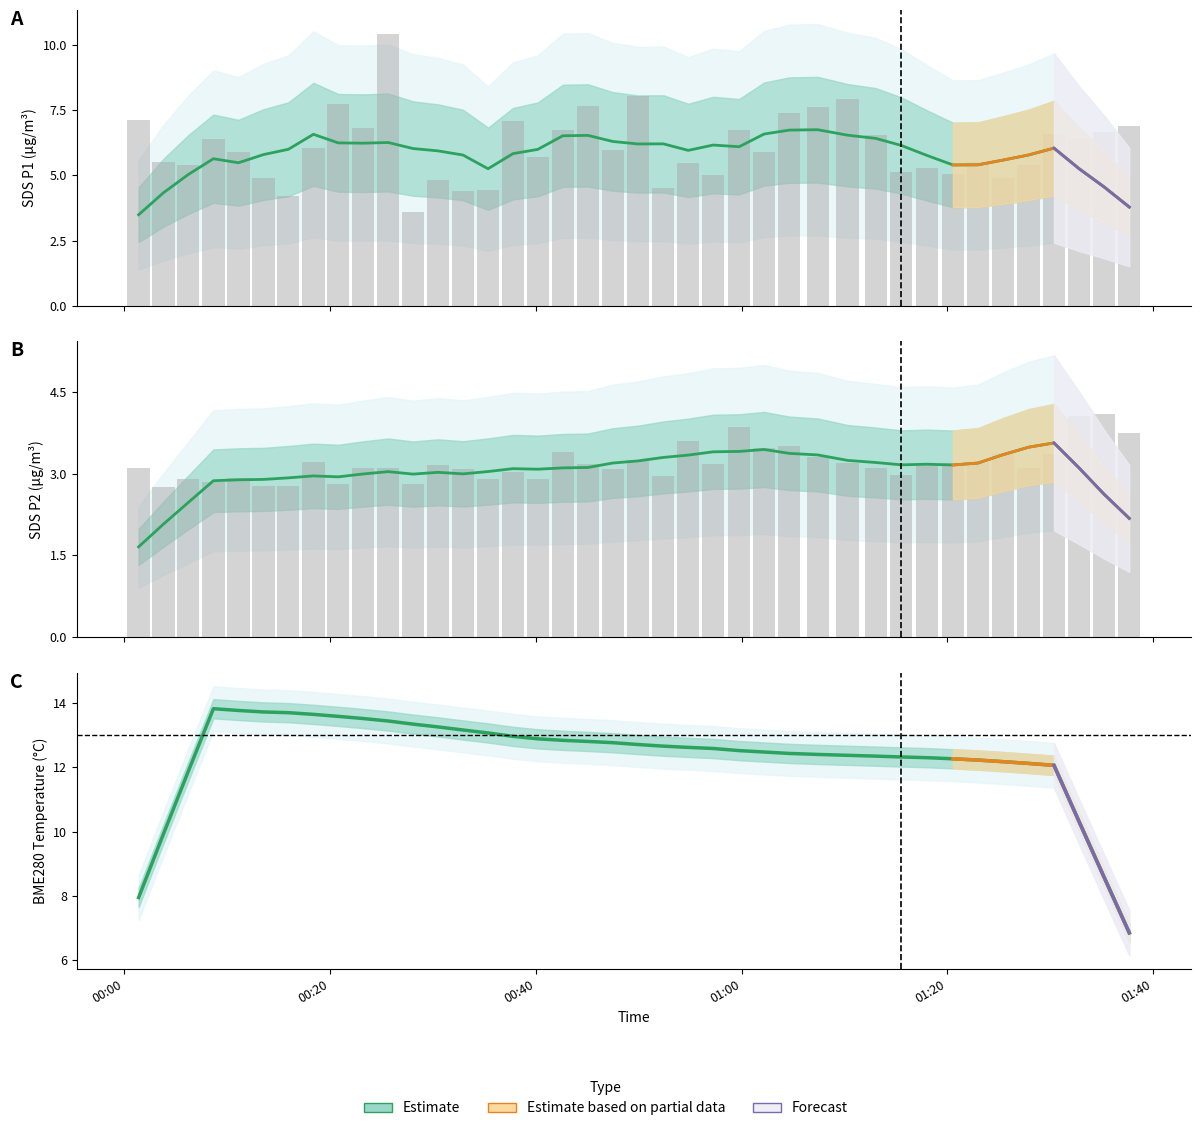

What is the average value of the SDS_P2 series?

3.2